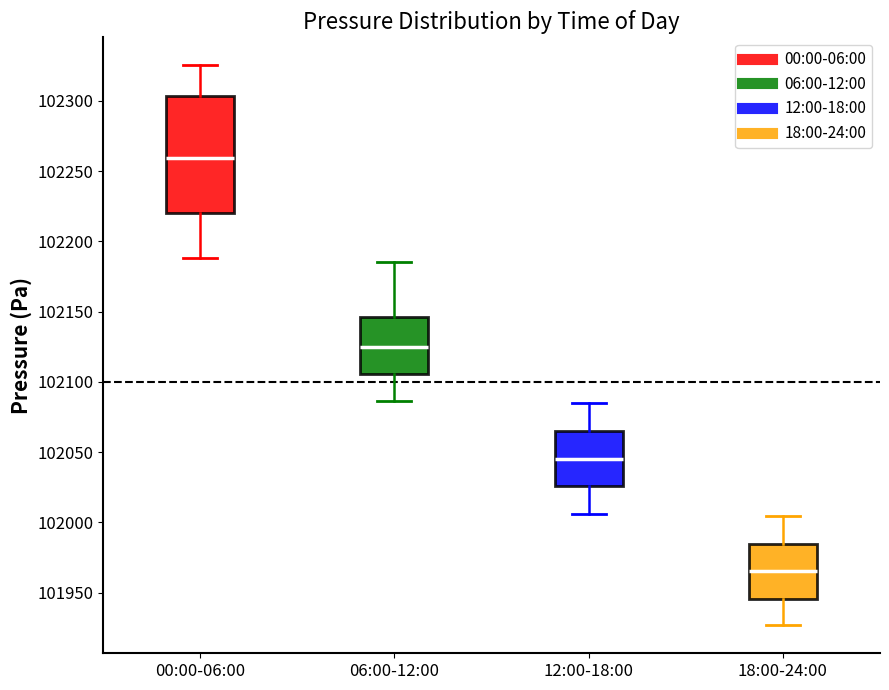

Comparing the boxes themselves (not the whiskers), which one is the tallest?

00:00-06:00